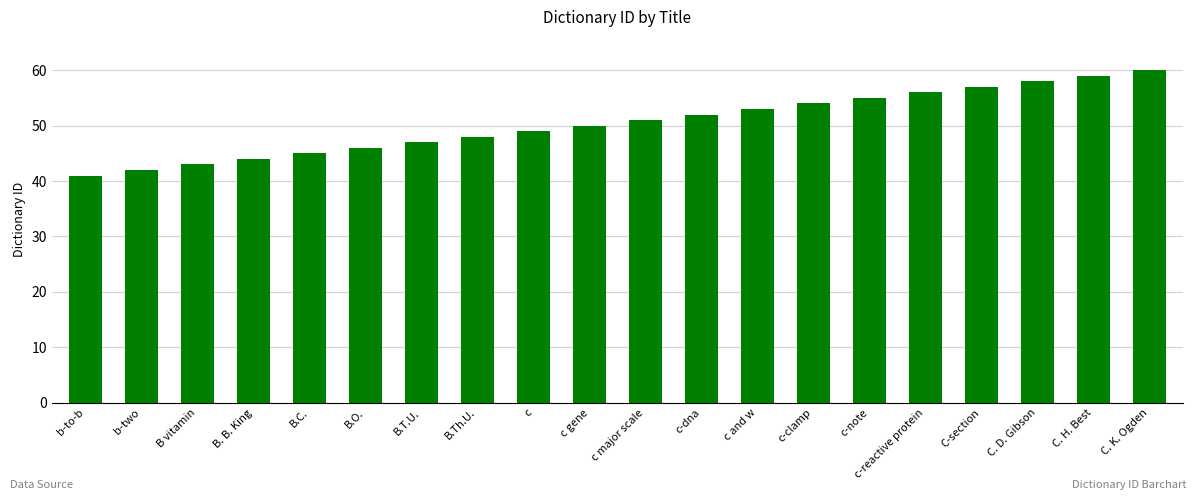

What is the difference between the maximum and minimum values?

19